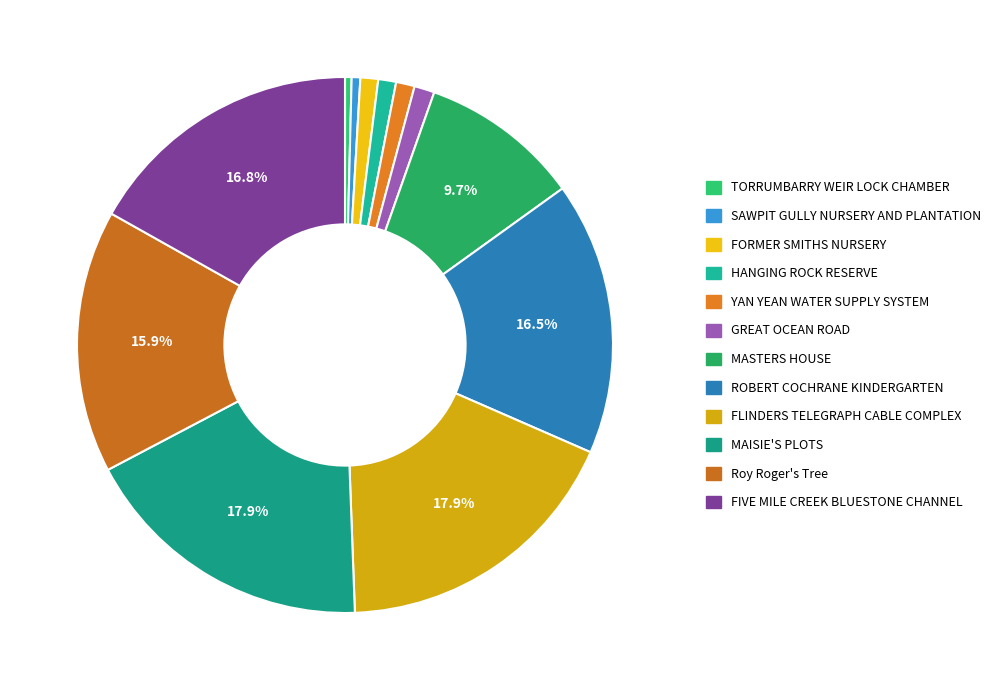

Which category has the smallest portion of the pie?

TORRUMBARRY WEIR LOCK CHAMBER